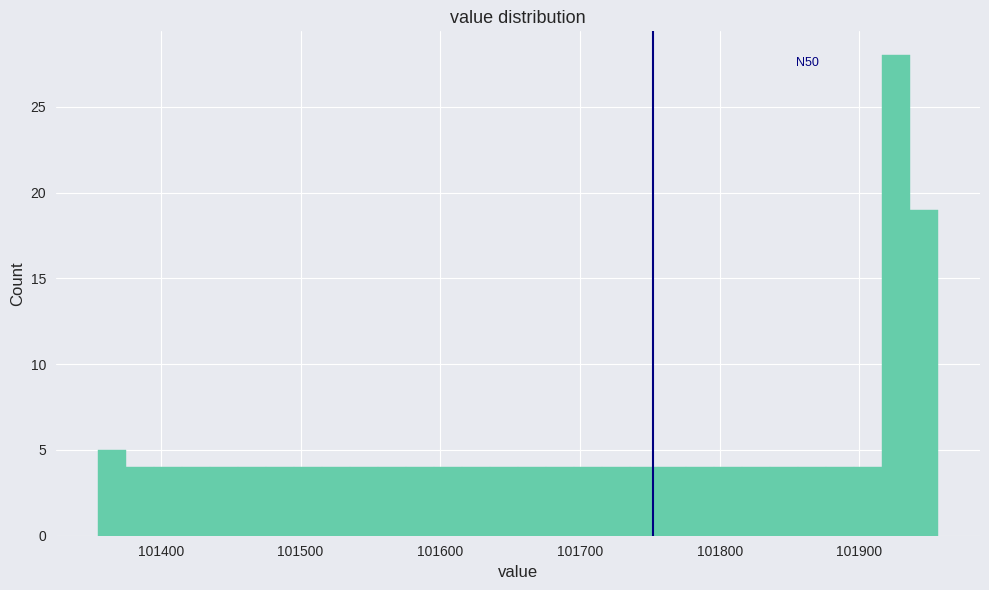

Around what value on the x-axis is the tallest bar? Give the approximate position of its centre, as read against the axis.

101930